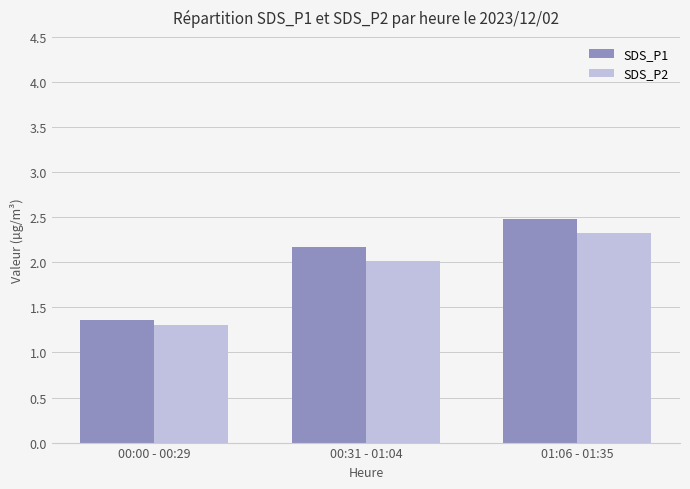

What is the sum of the SDS_P2 values at 01:06 - 01:35 and 00:31 - 01:04?

4.3